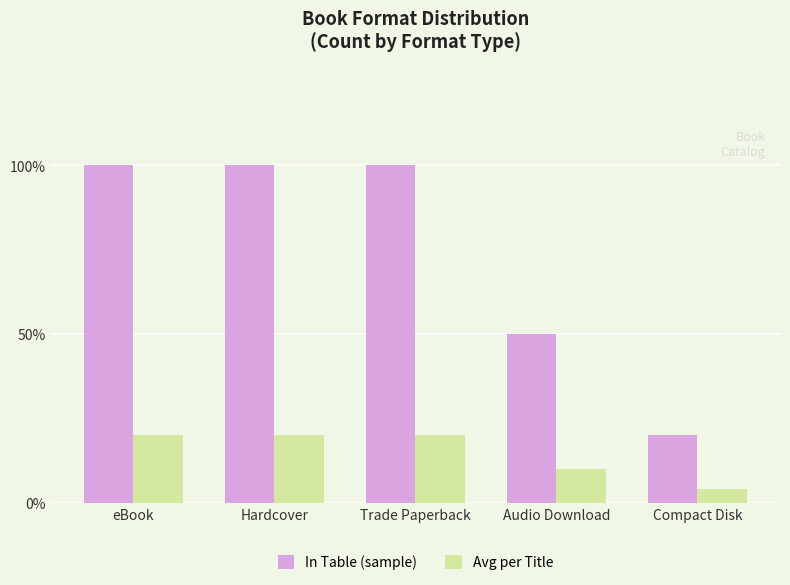

What is the total value across all series at Audio Download?

60